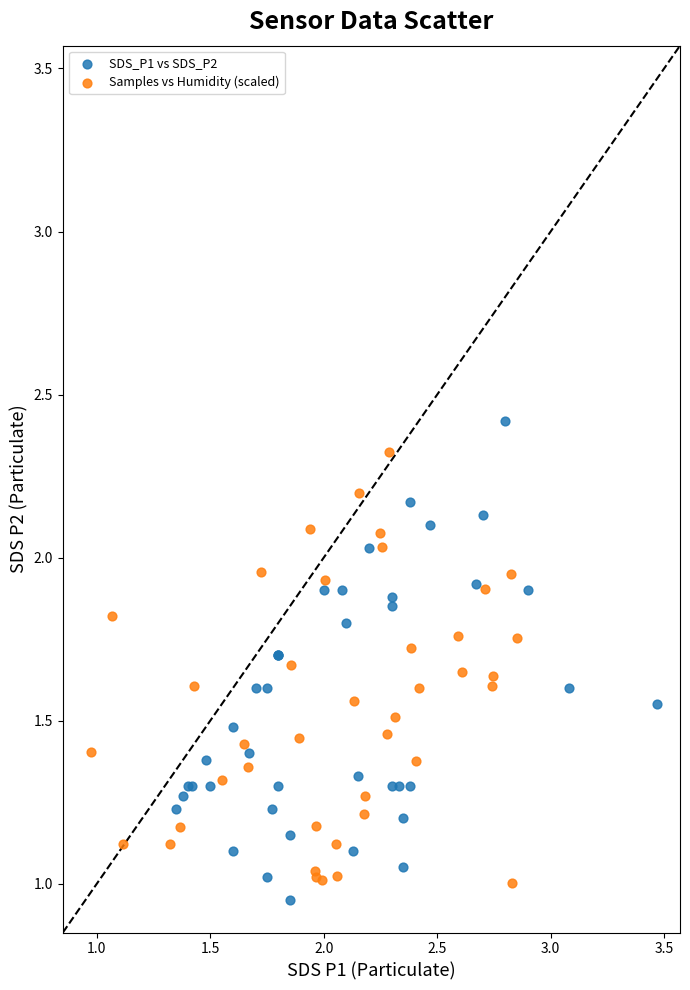

Which series has the largest Y range (max minus min)?

SDS_P1 vs SDS_P2